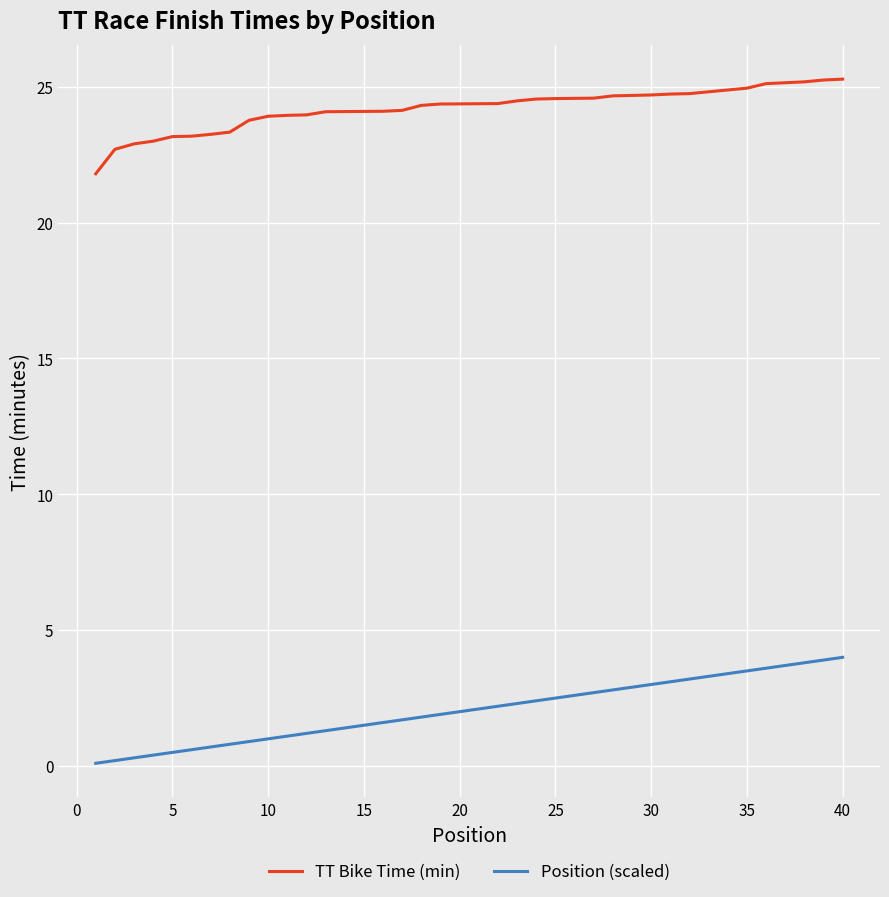

Rank the series at 35 from highest to lowest value.

TT Bike Time (min), Position (scaled)